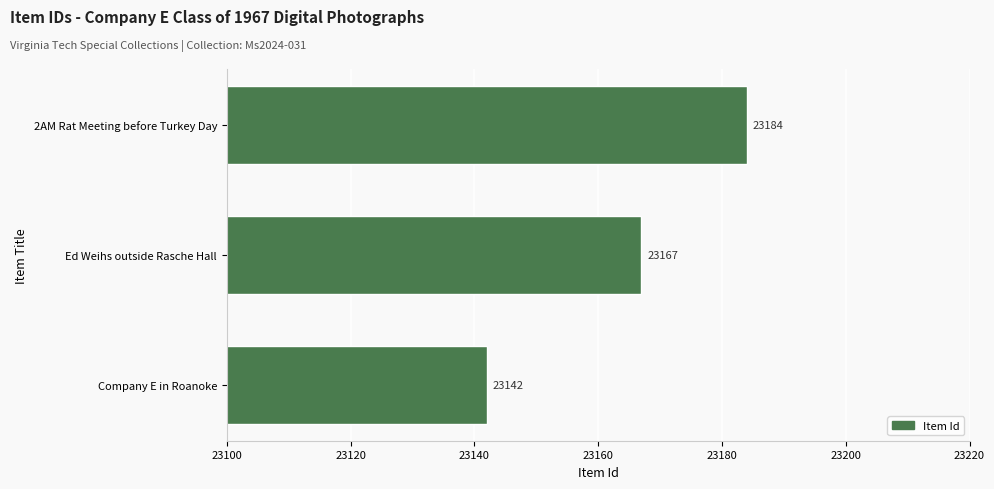

Which category has the lowest value across all series?

Company E in Roanoke